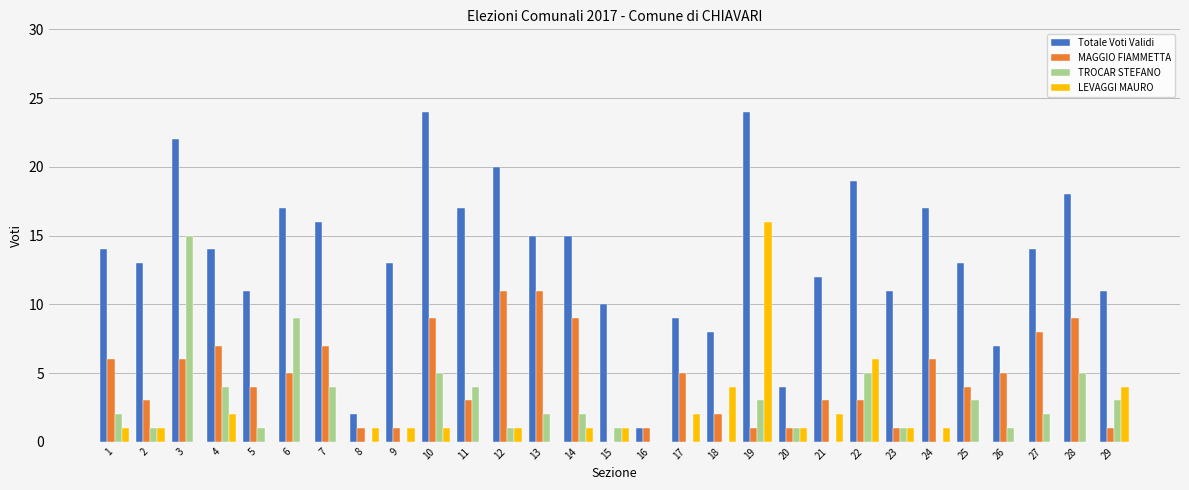

Count the number of data series in this chart.

4